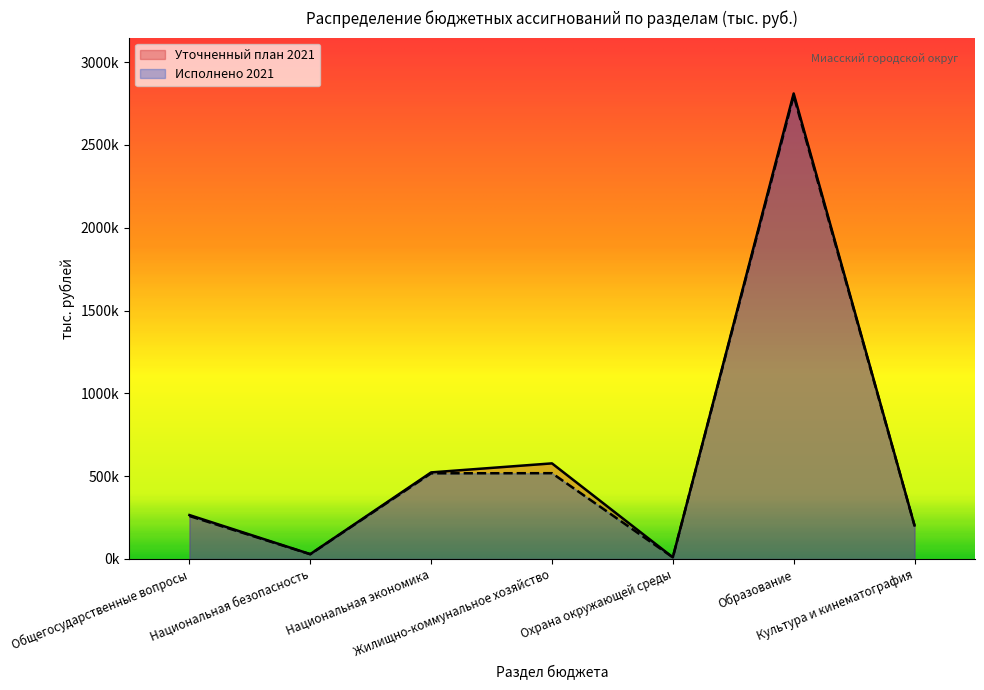

List the labels in order of Исполнено 2021 value, largest first.

Образование, Жилищно-коммунальное хозяйство, Национальная экономика, Общегосударственные вопросы, Культура и кинематография, Национальная безопасность, Охрана окружающей среды